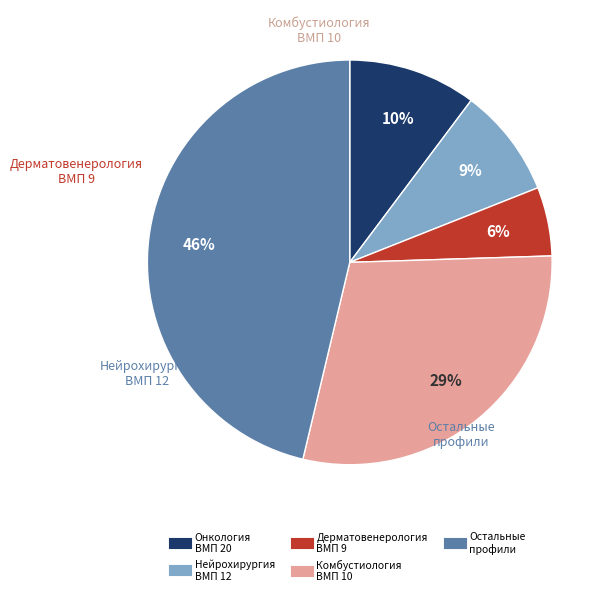

Is there a majority slice in this chart?

No